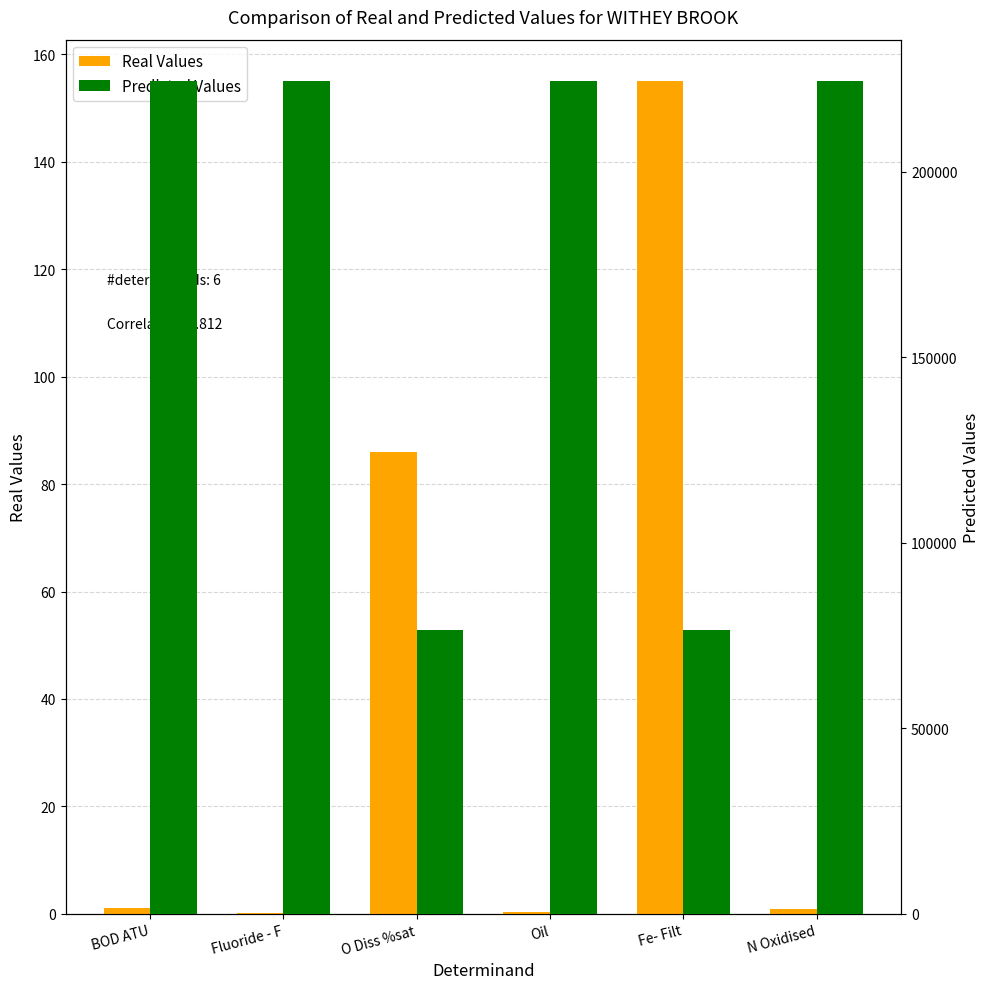

What is the label of the 4th bar from the right?

O Diss %sat